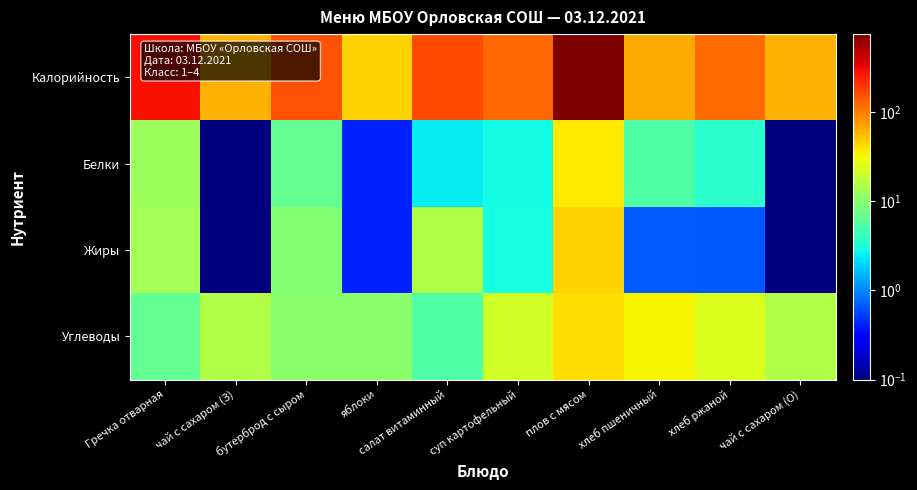

At суп картофельный, list the series in order from smallest to largest.

Белки, Жиры, Углеводы, Калорийность